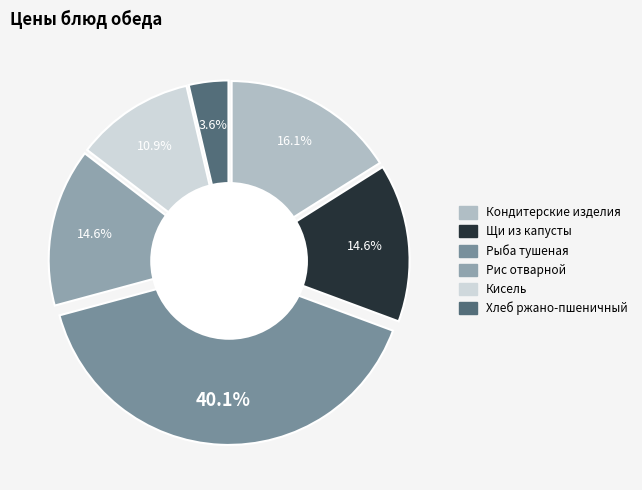

What is the smallest slice in the pie chart?

Хлеб ржано-пшеничный